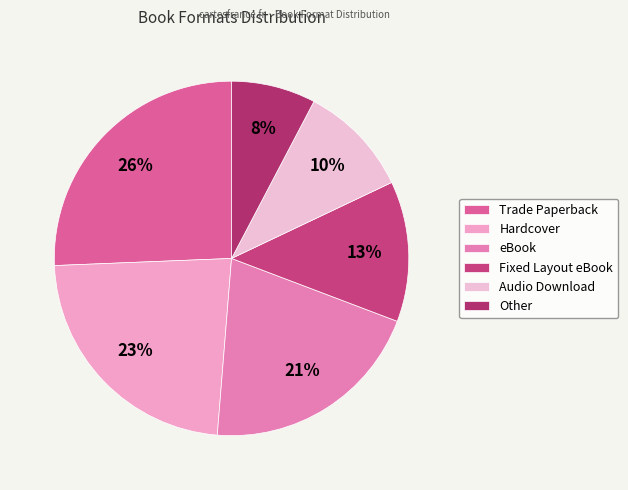

True or false: Other accounts for 16% of the total.

False